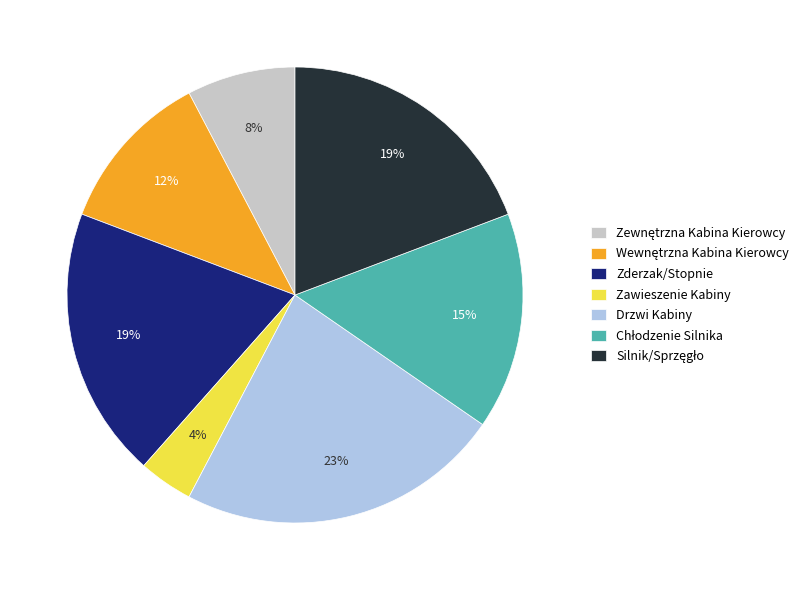

How many segments does this pie chart have?

7